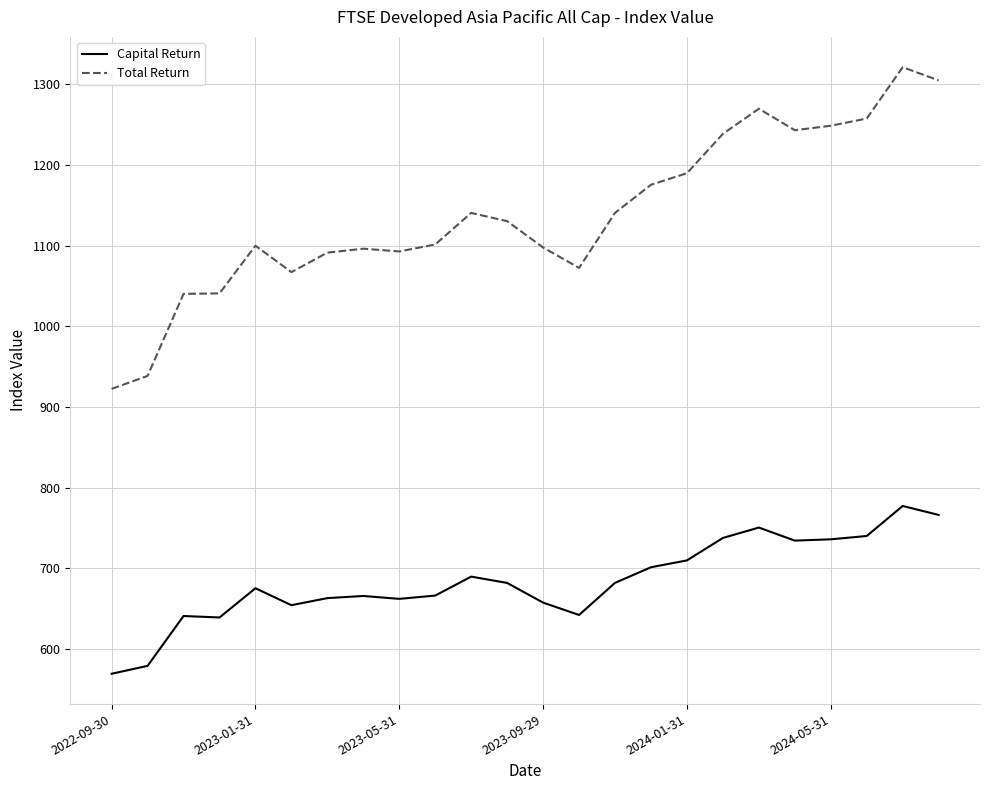

What is the minimum value shown in the chart?

569.3